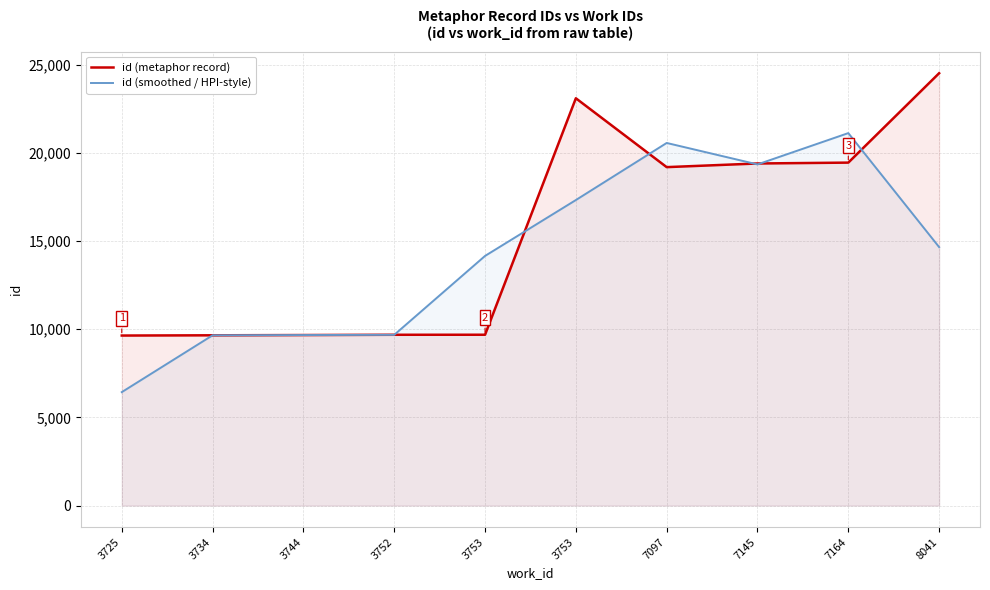

True or false: id (metaphor record) and id (smoothed / HPI-style) cross at least once.

True